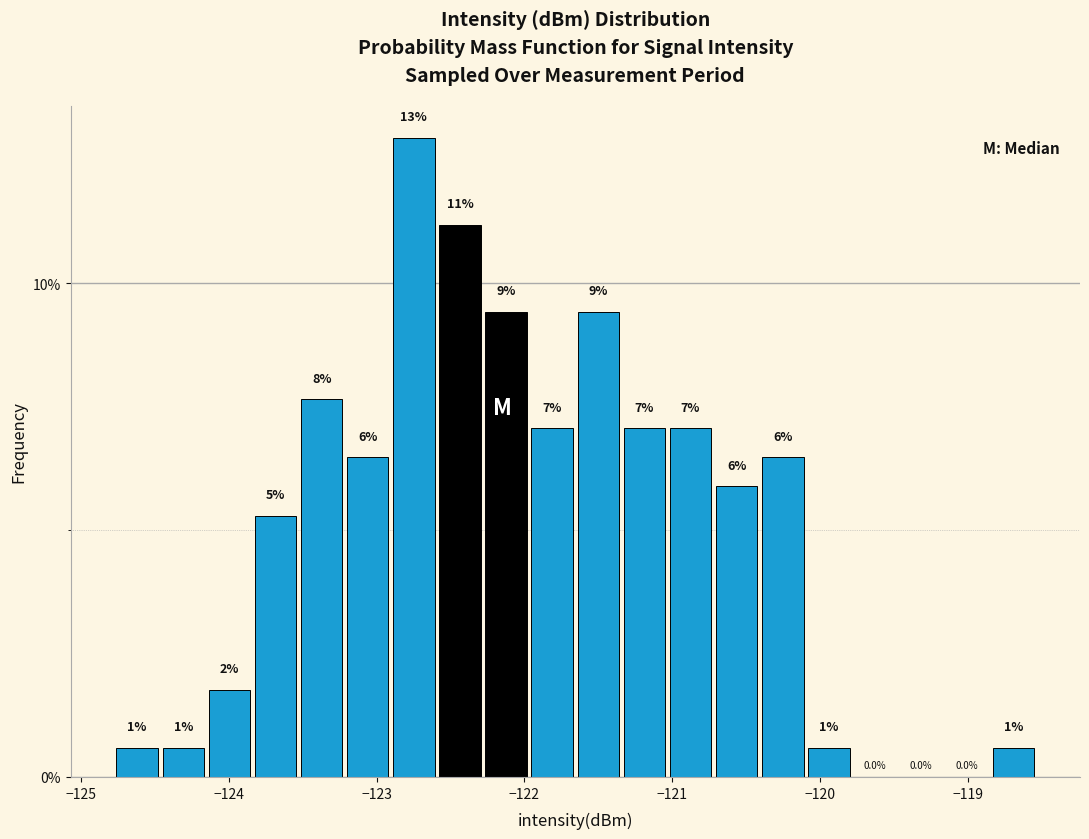

Read against the x-axis, roughly where is the centre of the tallest bar?

-122.7